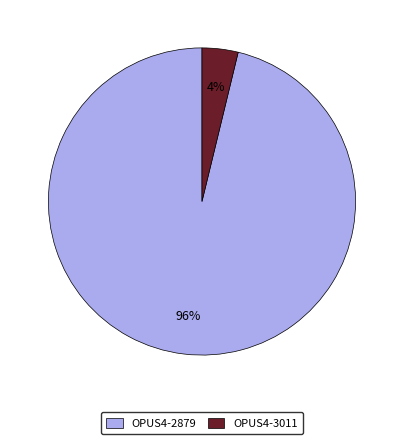

How many slices are in this pie chart?

2